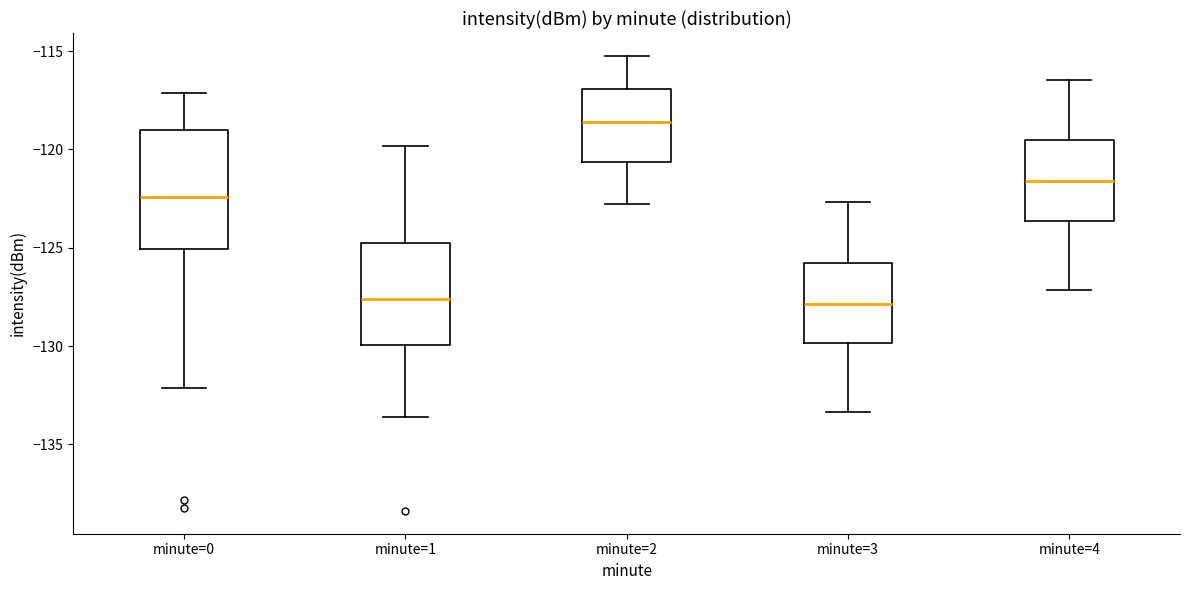

Which box has the highest median line?

minute=2